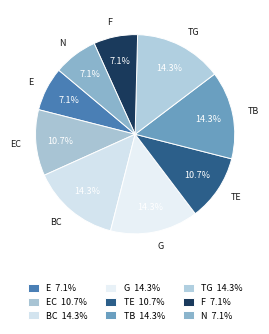

Combined, do BC and TE account for over 50%?

No